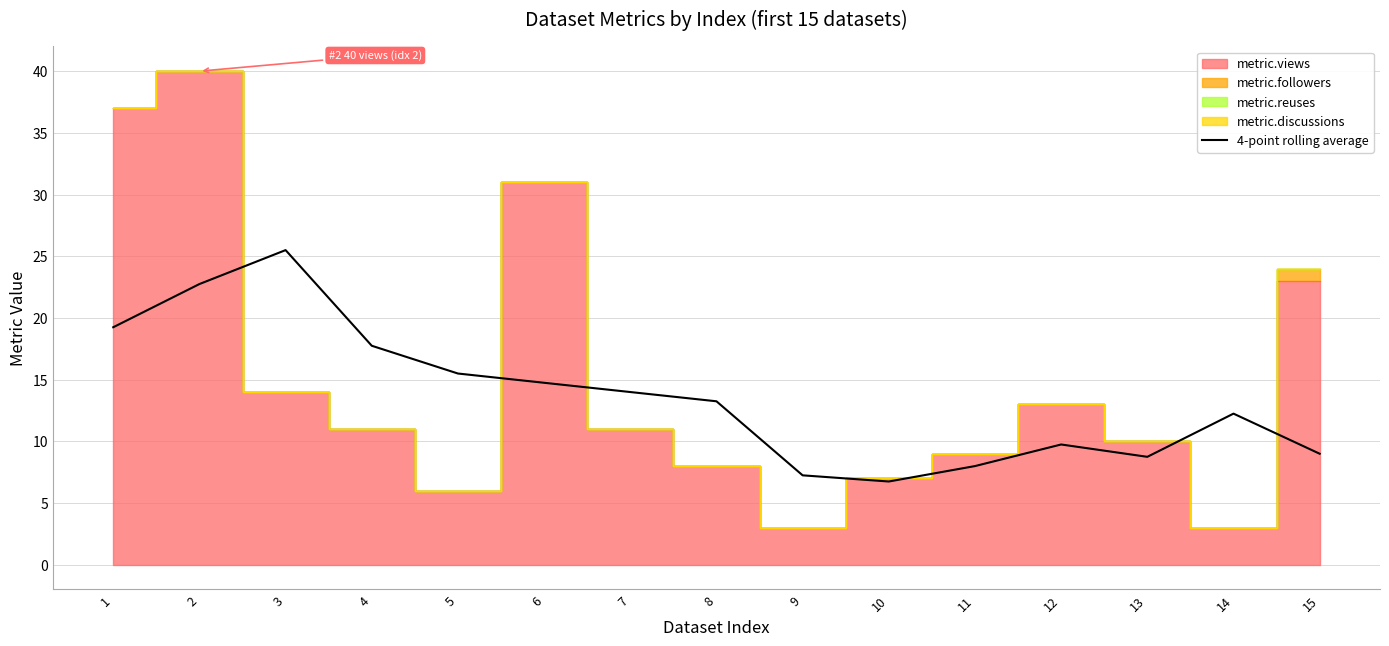

What is the average value?

13.6